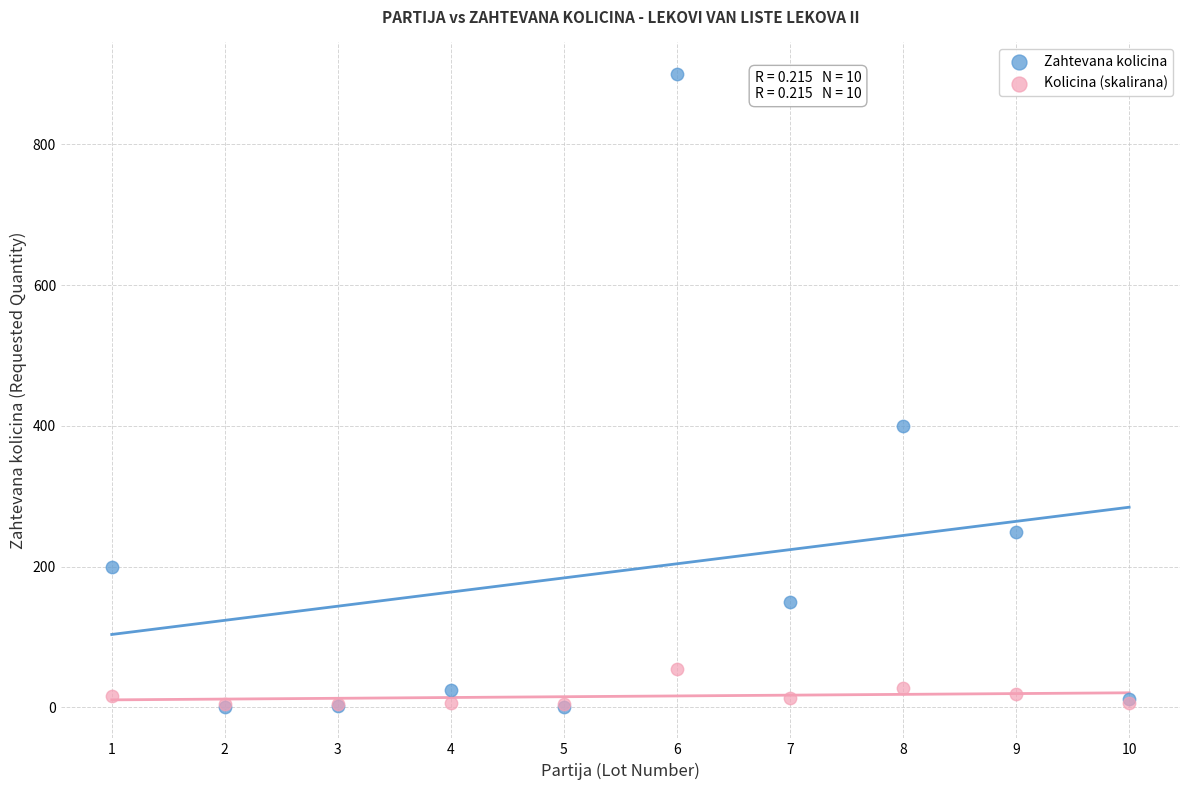

In the Zahtevana kolicina series, what Y value is closest to 450?

400.0